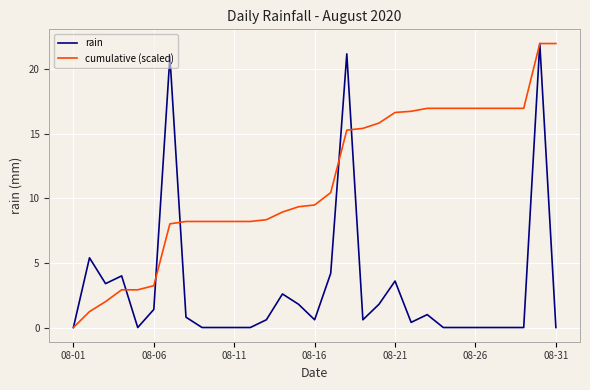

Which series has the largest total across all categories?

cumulative (scaled)